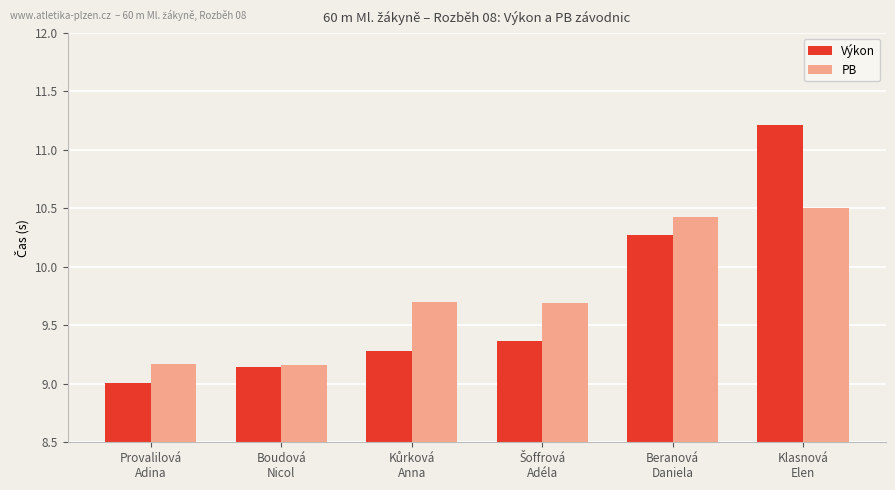

What is the highest value of the Výkon series?

11.2